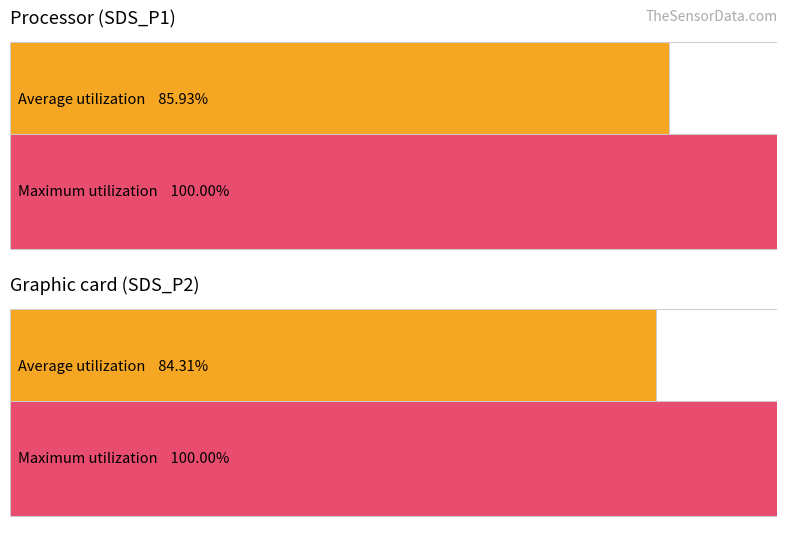

What are all the series names shown in the legend?

Average utilization, Maximum utilization